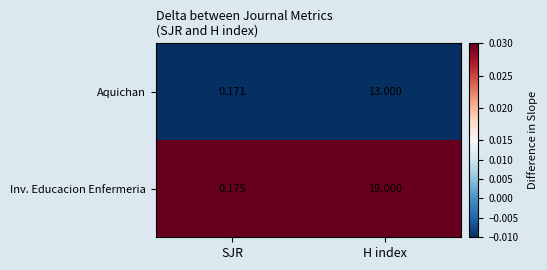

At which category is the sum across all series the highest?

H index